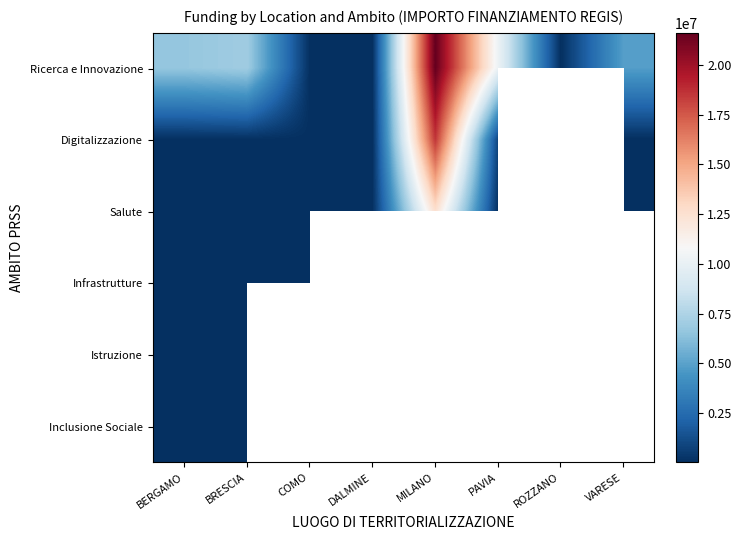

What is the sum of the Ricerca e Innovazione values at BRESCIA and BERGAMO?

13689582.0